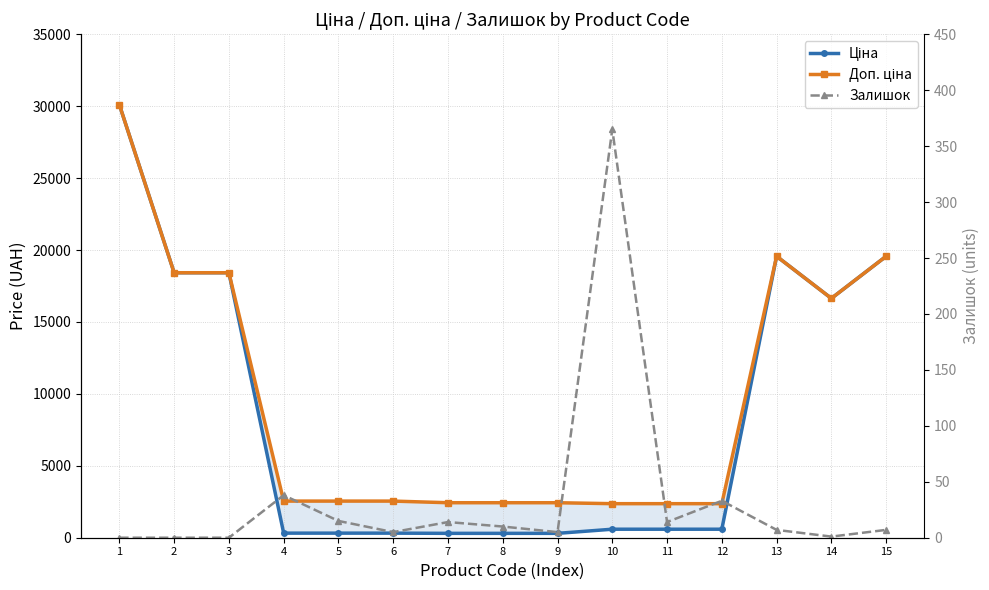

What are all the series names shown in the legend?

Ціна, Доп. ціна, Залишок